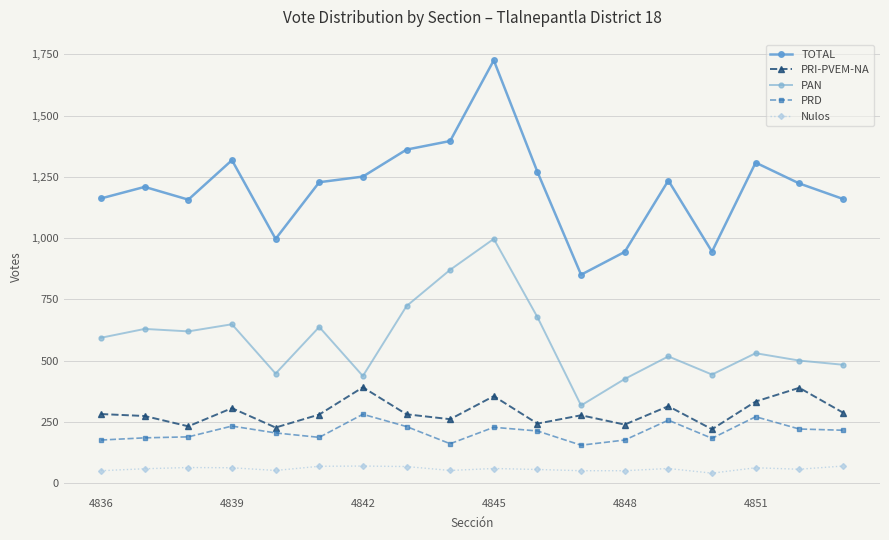

What is the sum of all TOTAL values?

21740